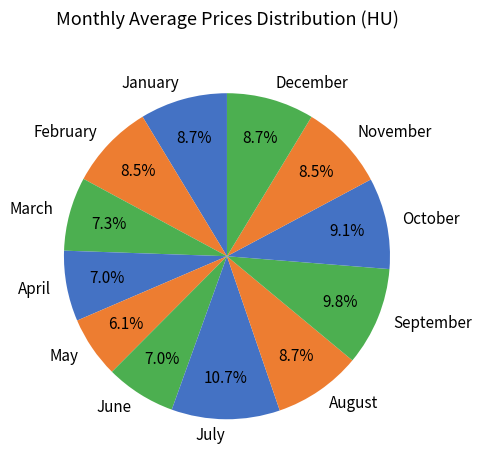

True or false: September accounts for 10% of the total.

True